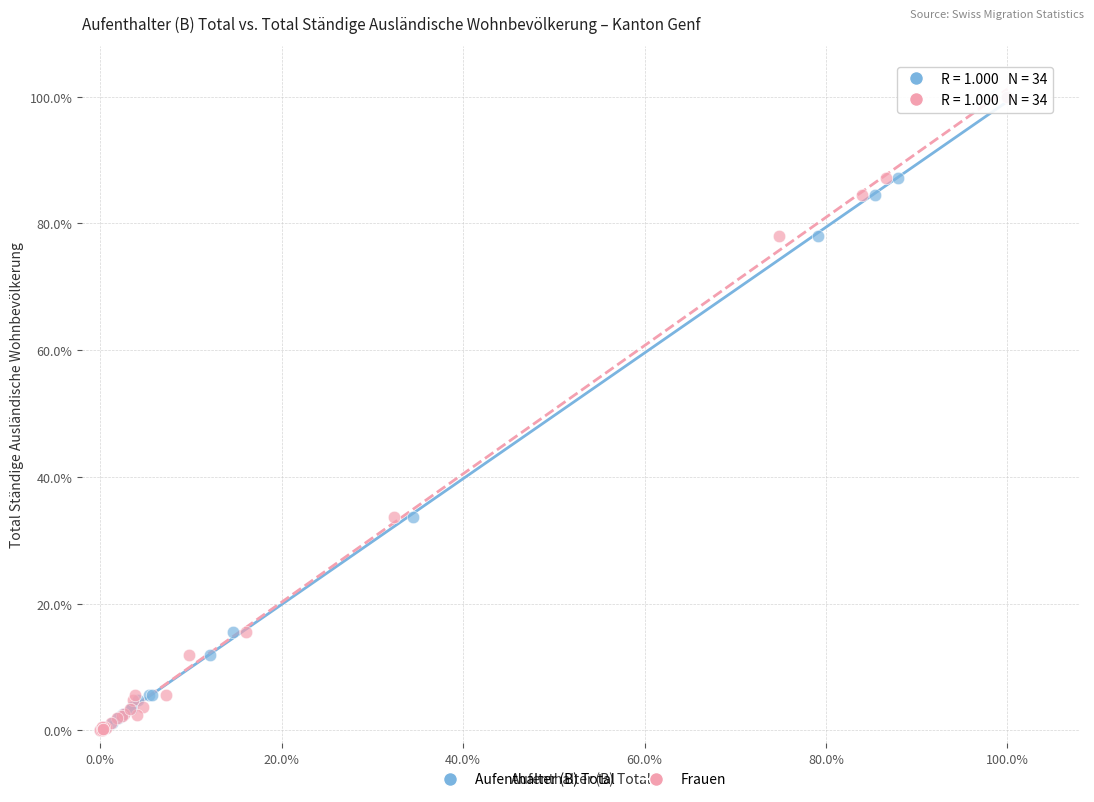

What are all the series names shown in the legend?

Aufenthalter (B) Total, Frauen